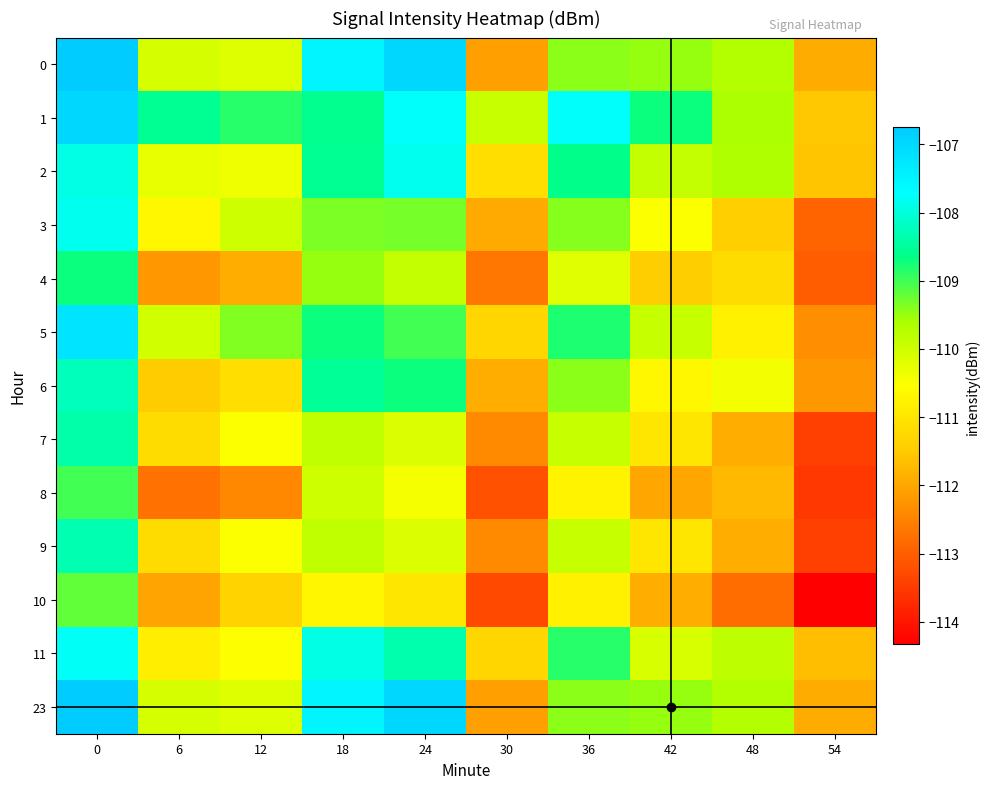

Between 18 and 36, which is larger?

18